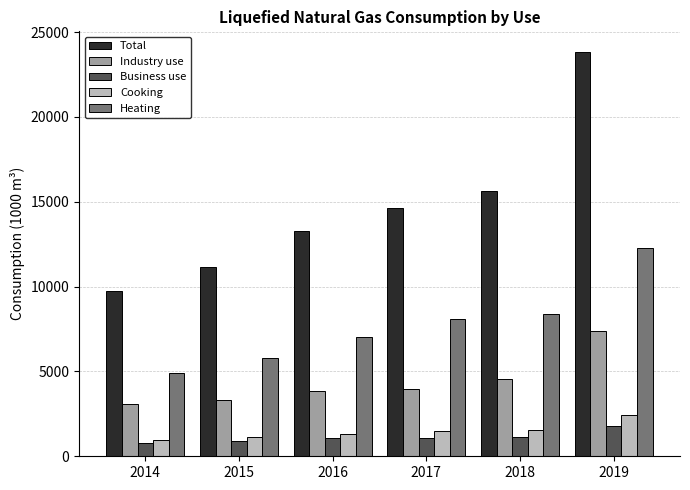

What is the minimum value shown in the chart?

795